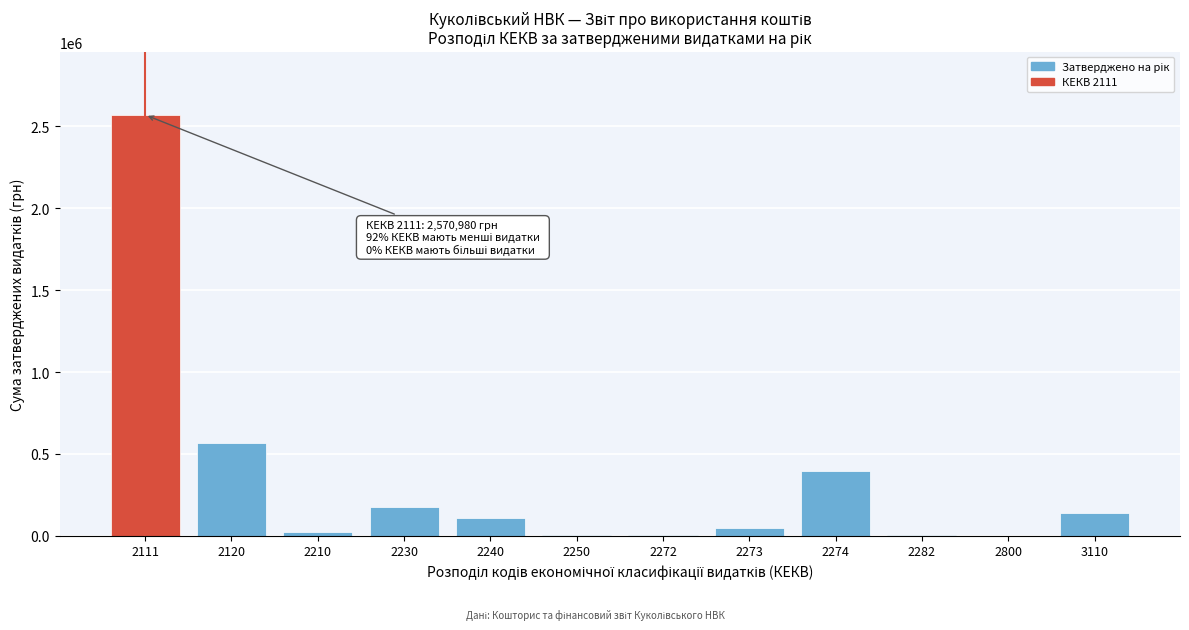

What is the maximum value shown in the chart?

2570980